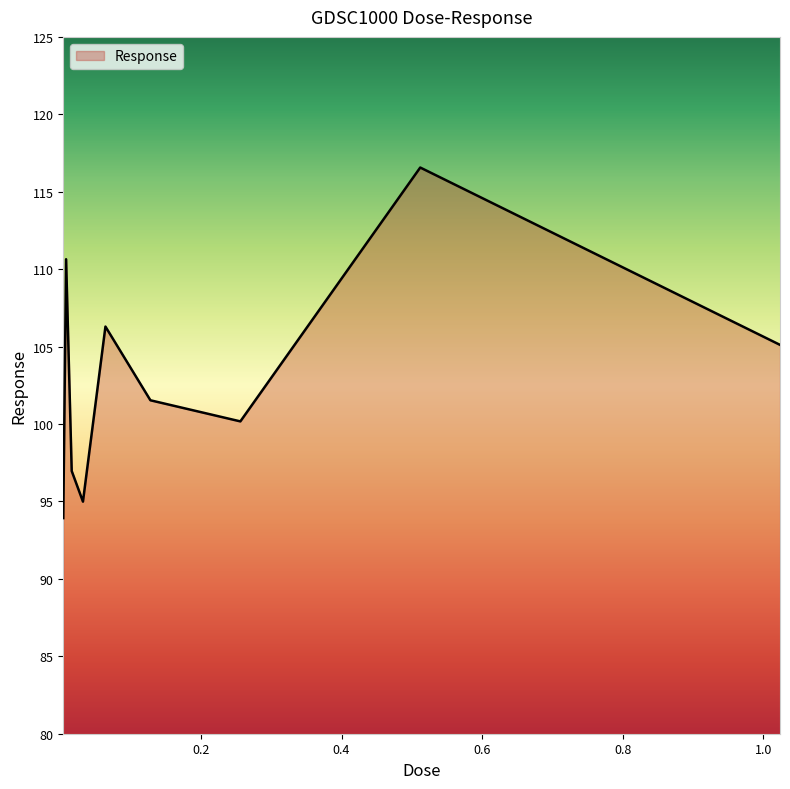

What is the smallest value displayed?

93.9